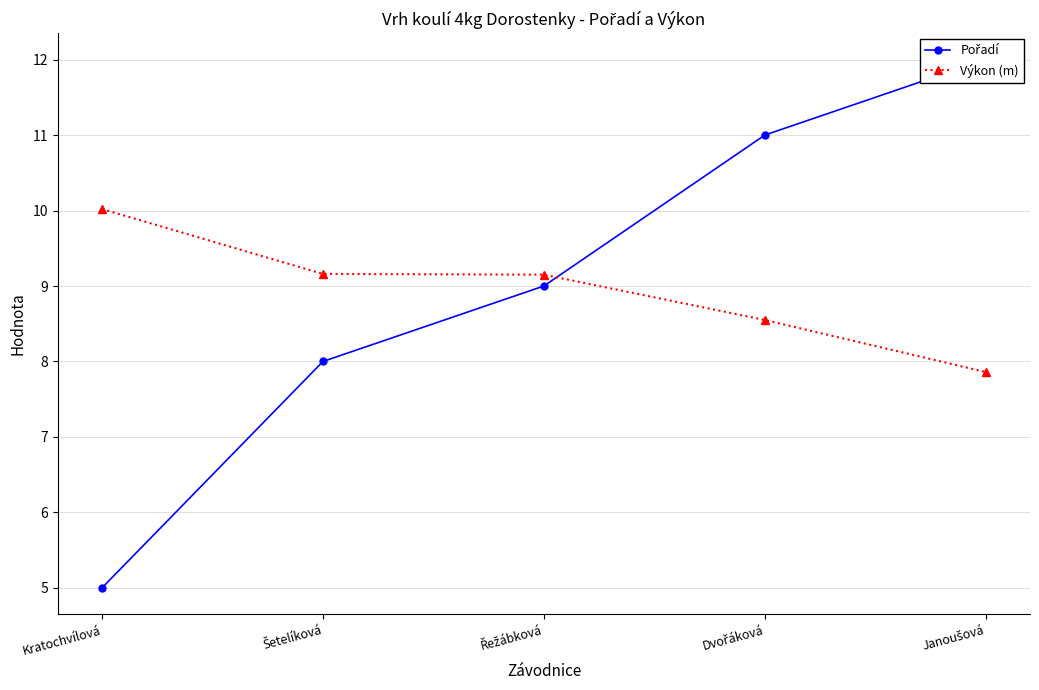

How many data points in Výkon (m) are above 9?

3